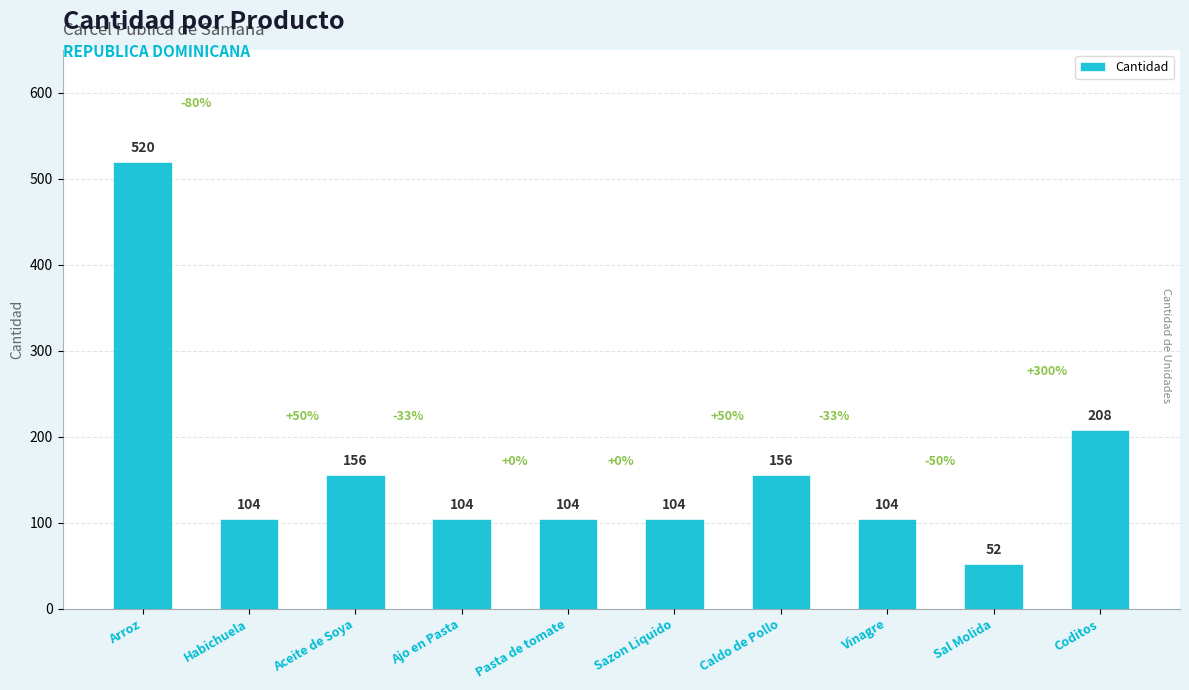

How many distinct data groups are displayed?

1